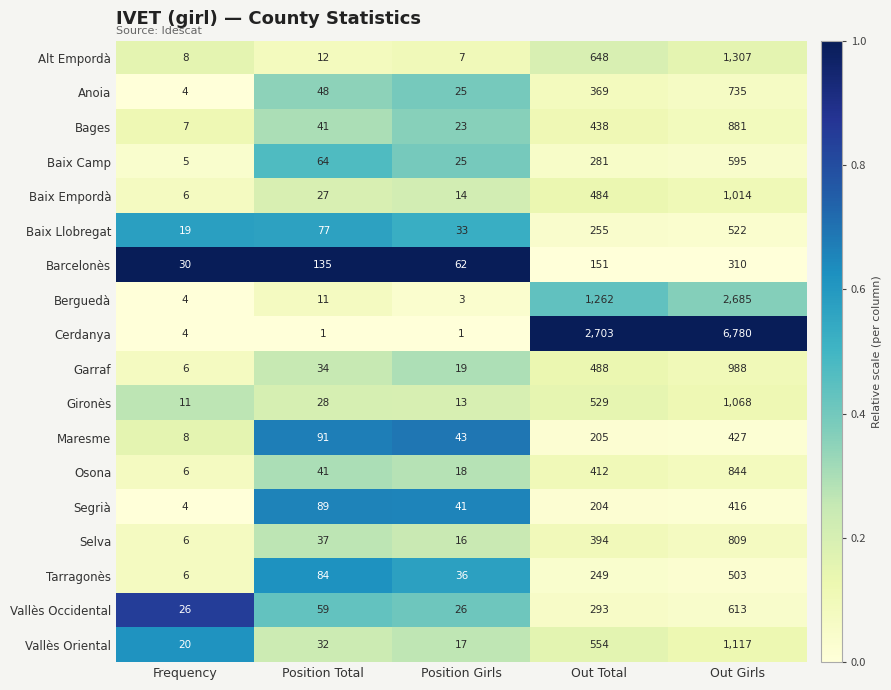

At which label does Maresme reach its peak?

Out Girls